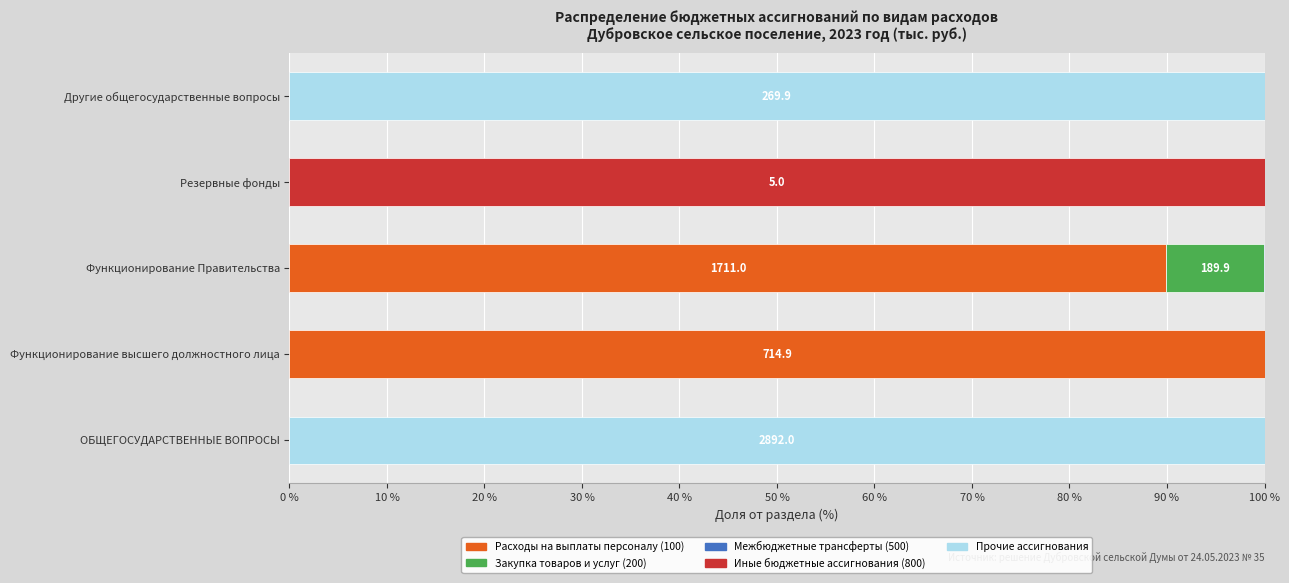

What is the total value across all series at Резервные фонды?

100.0